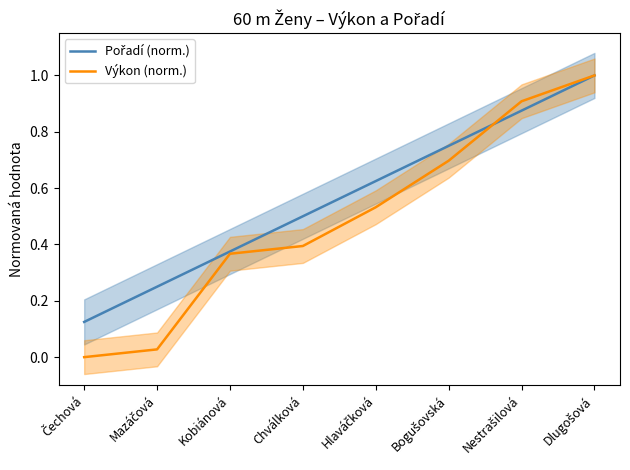

What is the value of the Výkon (norm.) point at the 5th from the left?

0.5